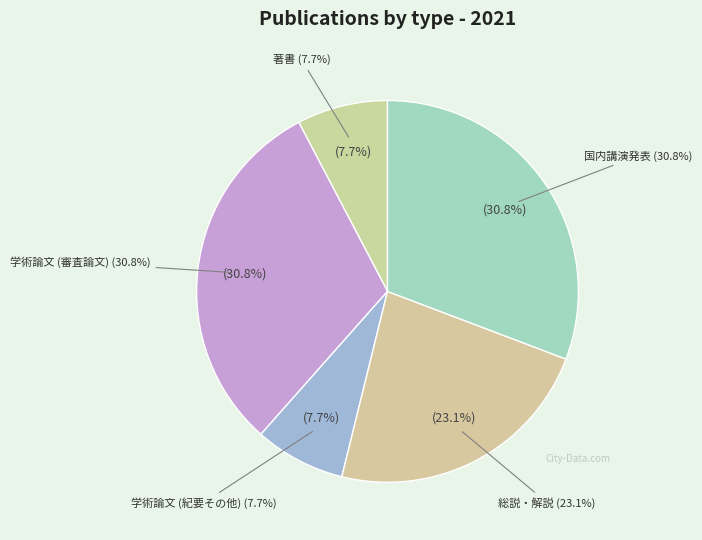

True or false: 著書 accounts for 8% of the total.

True